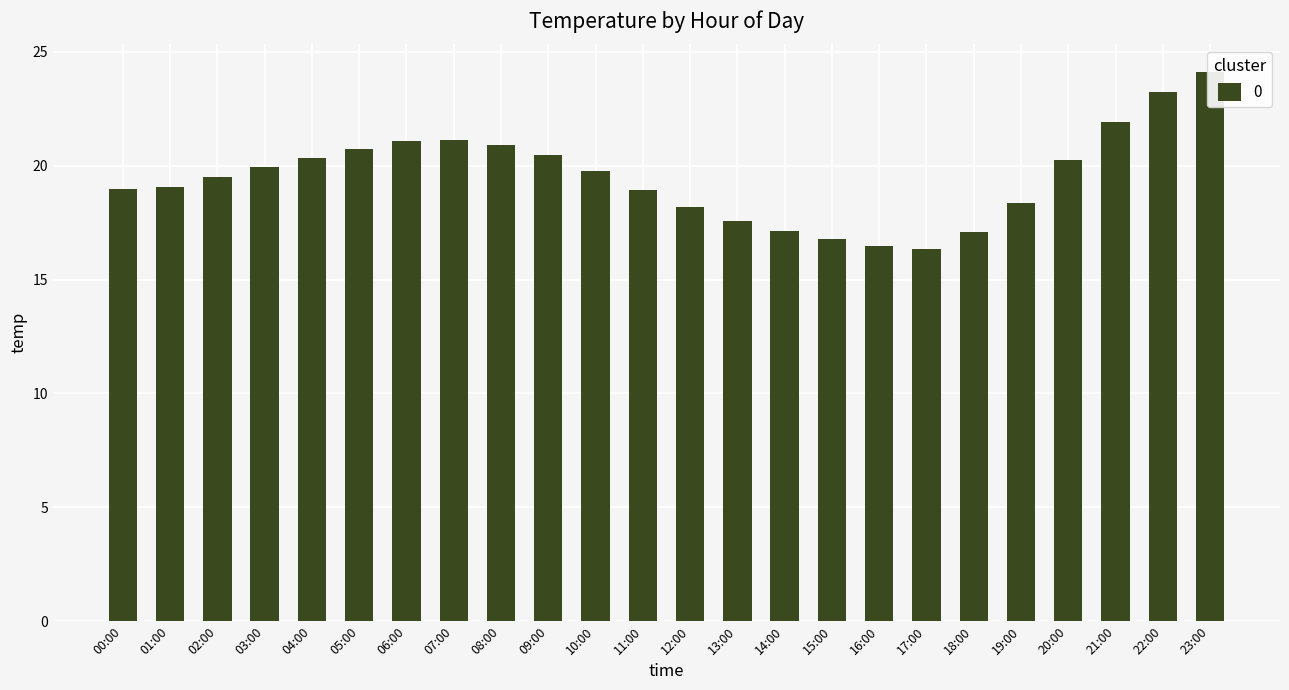

What value does the data have at 06:00?

21.1